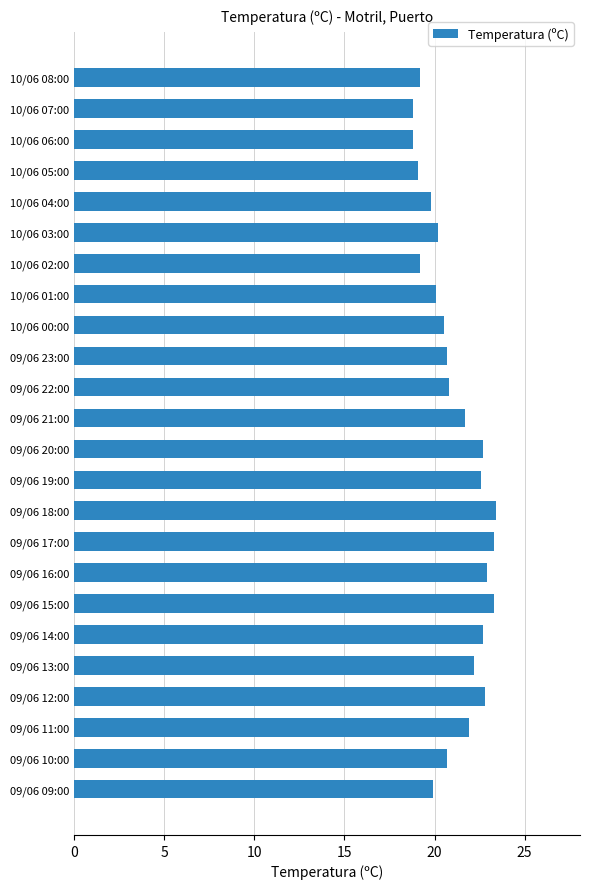

What is the change in value from 09/06 20:00 to 09/06 10:00?

-2.0